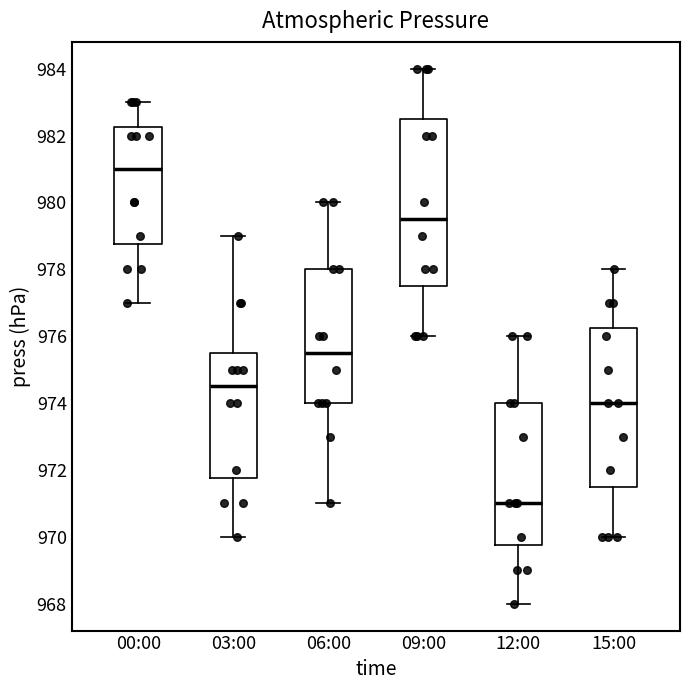

Reading left to right, transcribe this box plot: for each box, give where its median line is, the range the box spans, and where its two whiskers end, as read against the y-axis. The values are not printed on the chart, so give them approximately, as read against the axis.

00:00: median 981.0, box 978.8 to 982.2, whiskers 977.0 to 983.0
03:00: median 974.6, box 971.8 to 975.6, whiskers 970.0 to 979.0
06:00: median 975.6, box 974.0 to 978.0, whiskers 971.0 to 980.0
09:00: median 979.6, box 977.6 to 982.6, whiskers 976.0 to 984.0
12:00: median 971.0, box 969.8 to 974.0, whiskers 968.0 to 976.0
15:00: median 974.0, box 971.6 to 976.2, whiskers 970.0 to 978.0